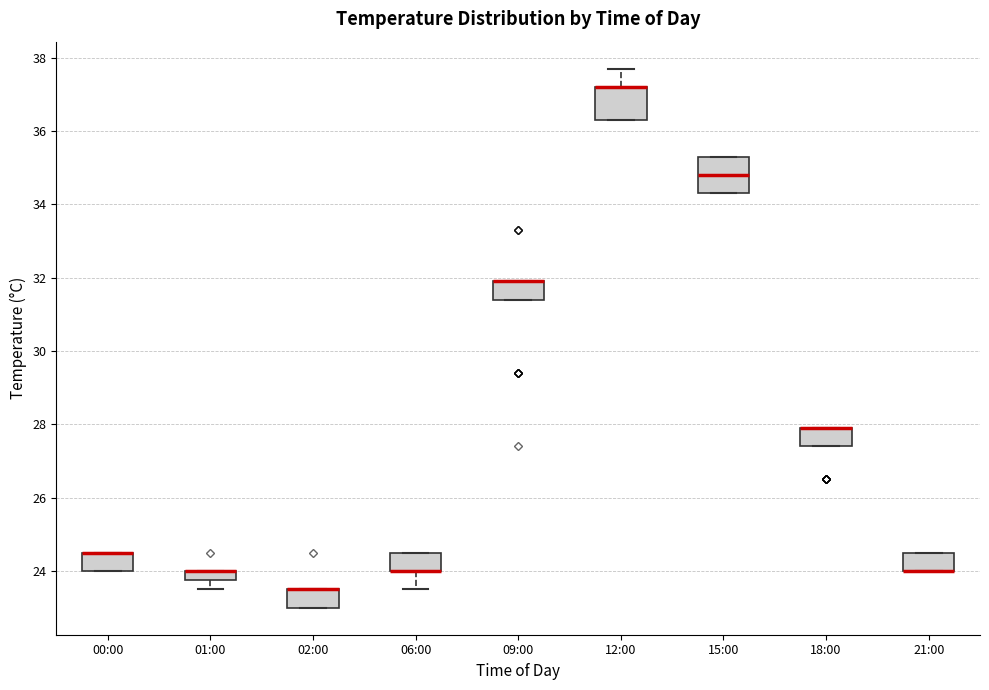

Where does the lower whisker of the box for 06:00 end on the y-axis? The values are not printed on the chart, so give them approximately, as read against the axis.

23.6